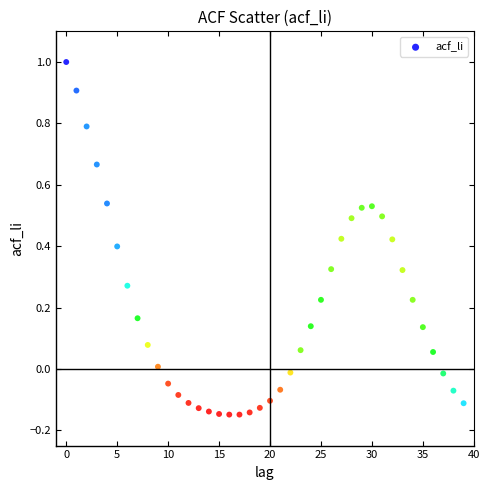

What is the range of Y values (max minus min)?

1.1